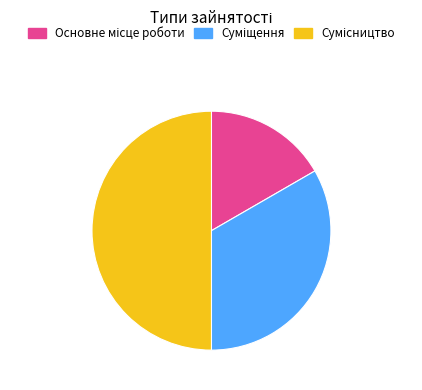

Does any single category account for the majority?

No